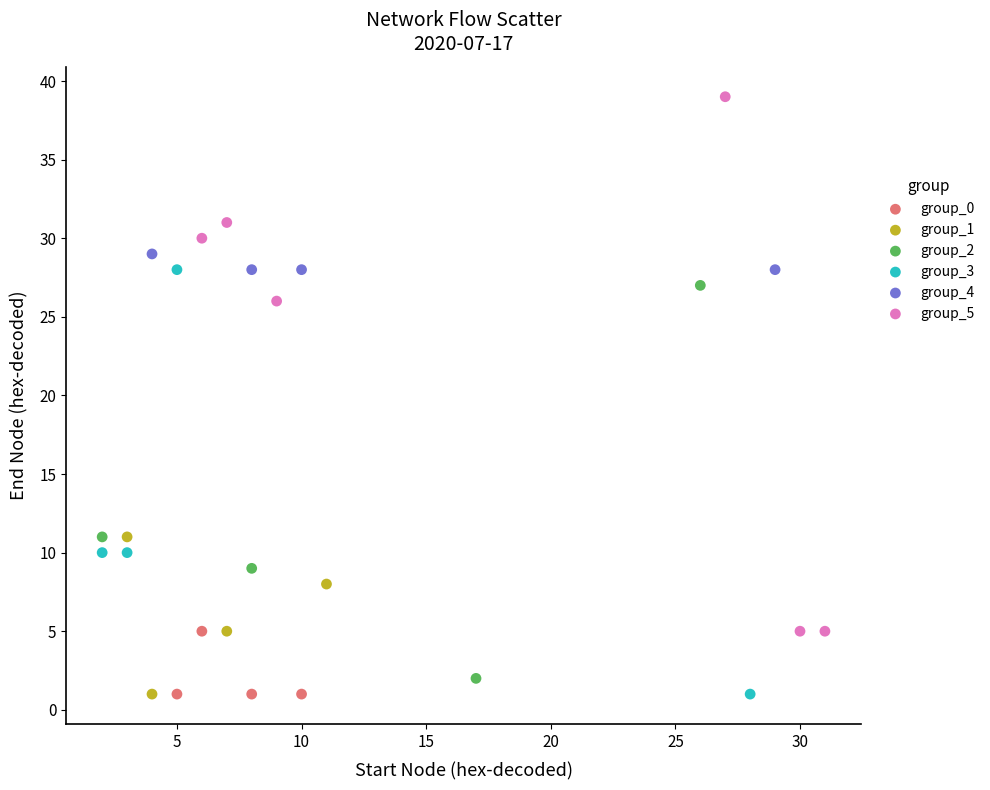

Which series contains the highest Y value?

group_5